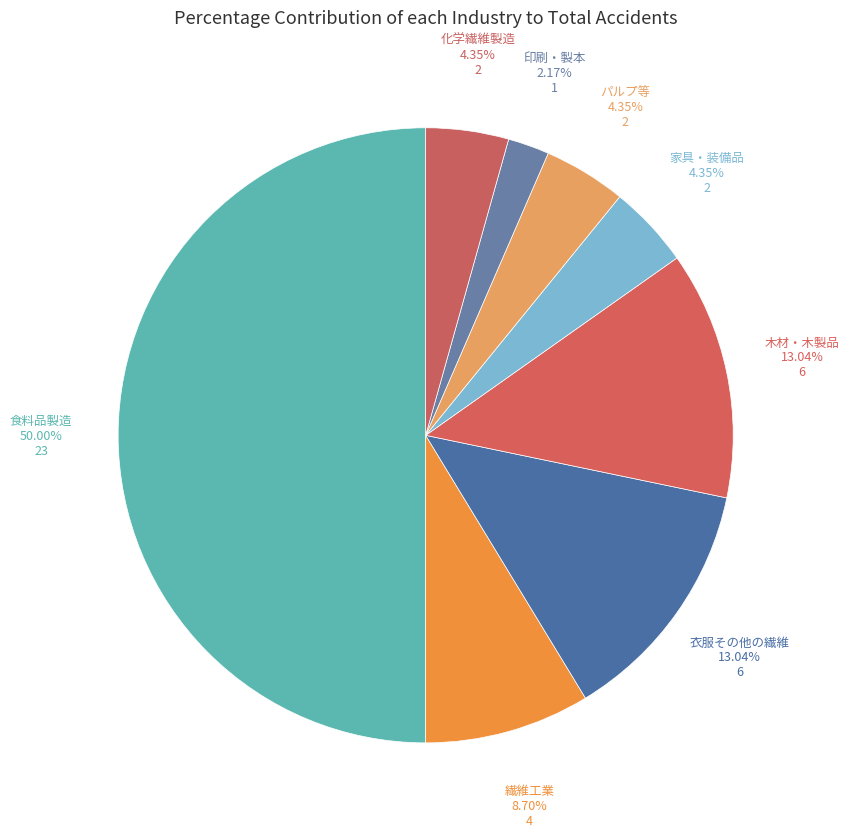

How many slices are in this pie chart?

8